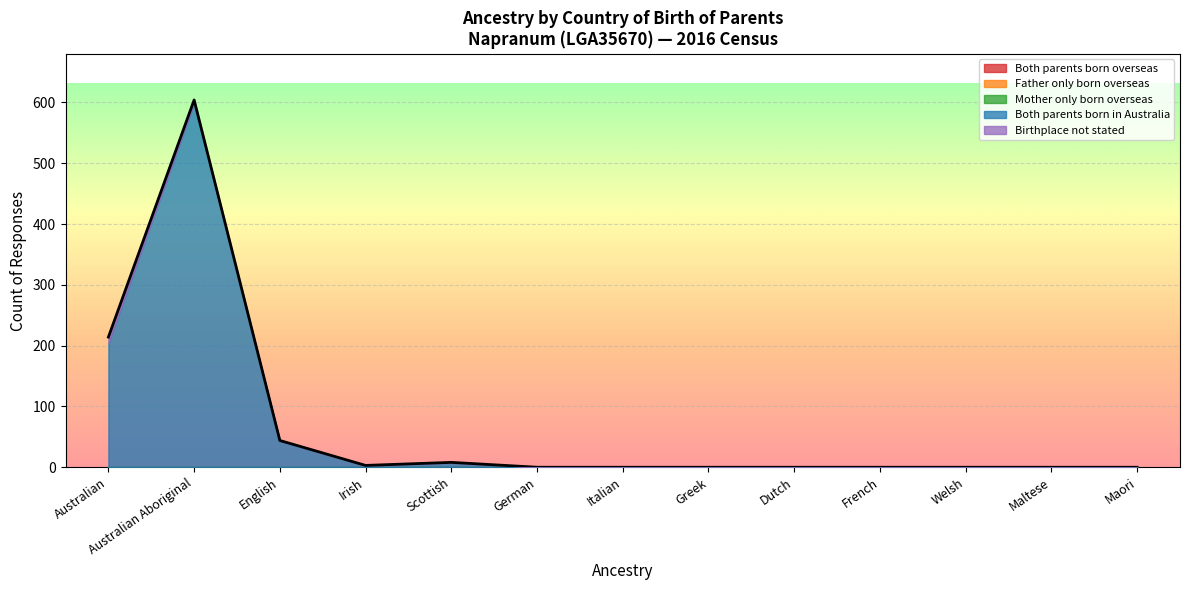

At which category is the sum across all series the highest?

Australian Aboriginal